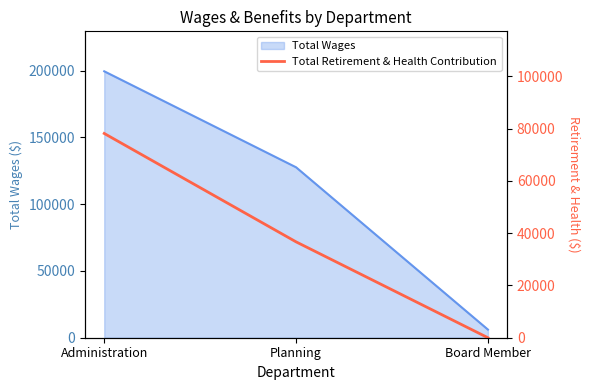

What position from the left is Planning?

2